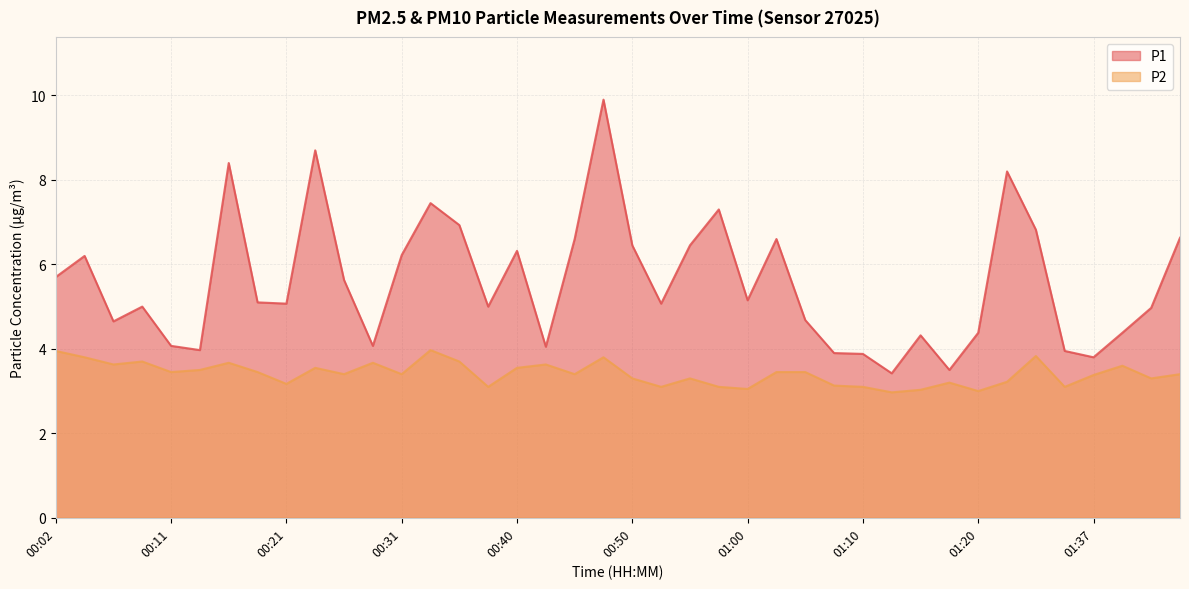

Does the chart display data point markers on the line(s)?

No